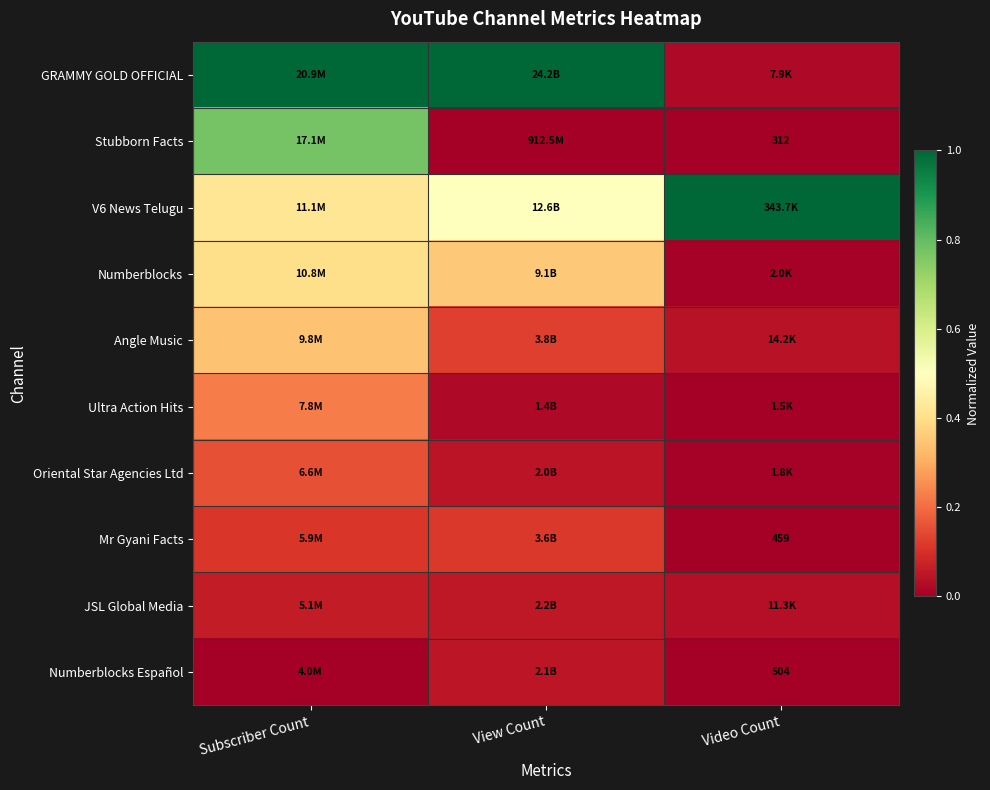

At which category is the sum across all series the highest?

Subscriber Count